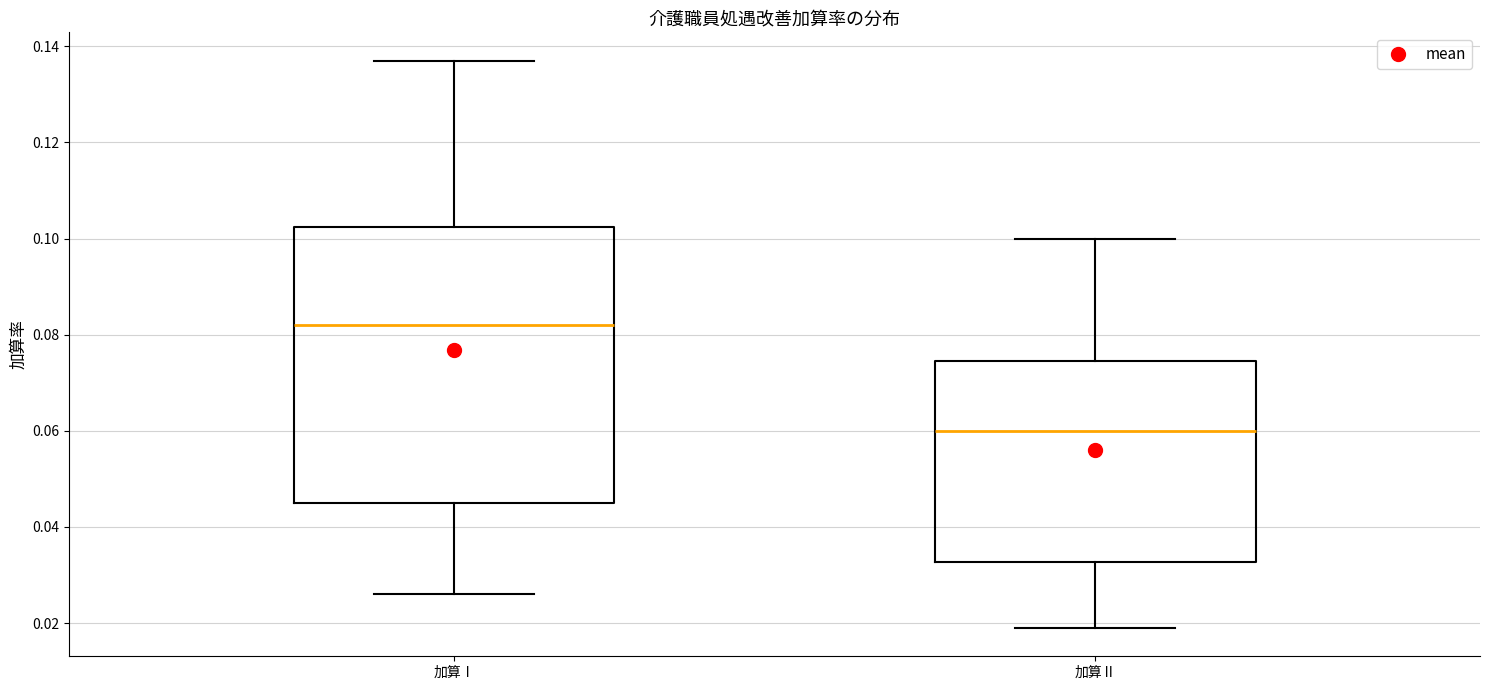

Reading left to right, read every box against the y-axis: the position of its median line, the range the box covers, and the ends of its whiskers. The values are not printed on the chart, so give them approximately, as read against the axis.

加算Ⅰ: median 0.082, box 0.046 to 0.102, whiskers 0.026 to 0.138
加算Ⅱ: median 0.060, box 0.032 to 0.074, whiskers 0.020 to 0.100